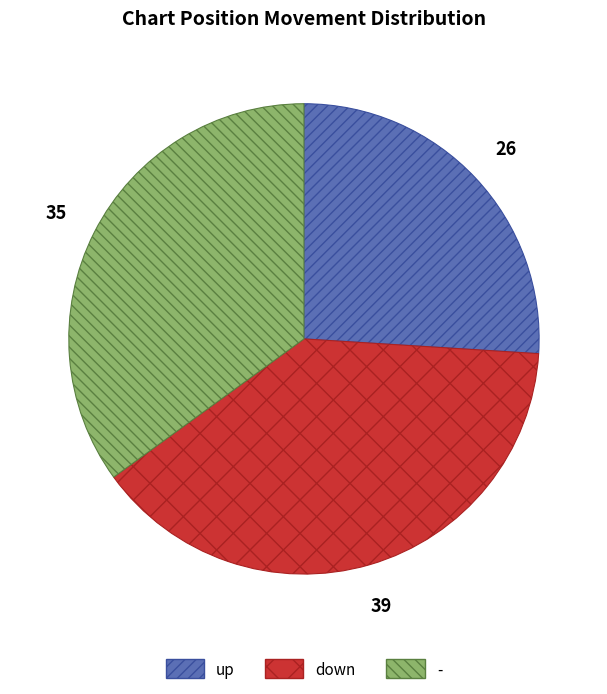

True or false: down accounts for 39% of the total.

True